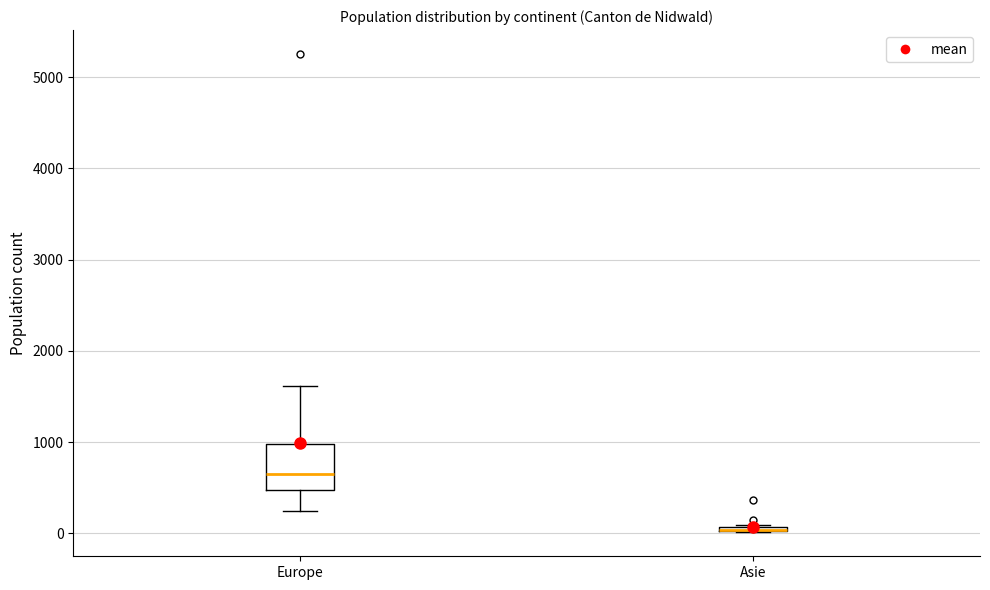

Where is the upper edge of the box for Europe on the y-axis? The values are not printed on the chart, so give them approximately, as read against the axis.

1000